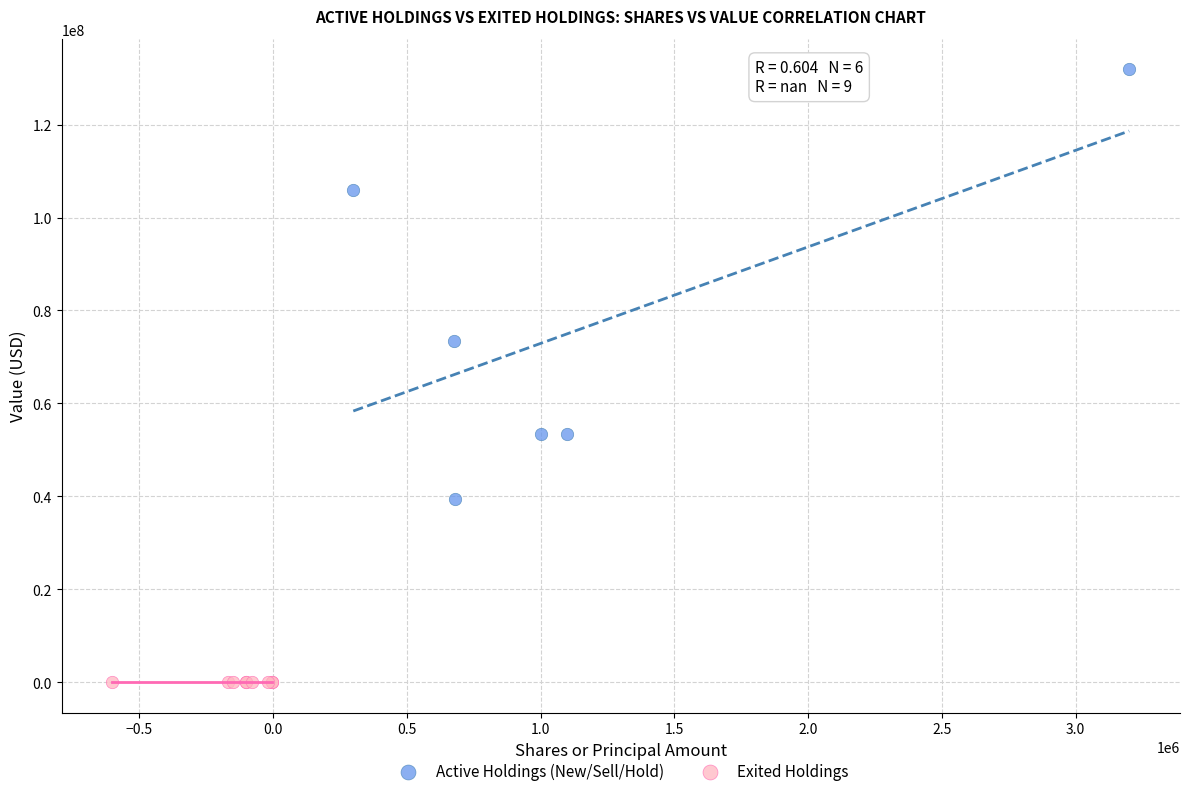

Which series reaches the minimum Y coordinate?

Exited Holdings